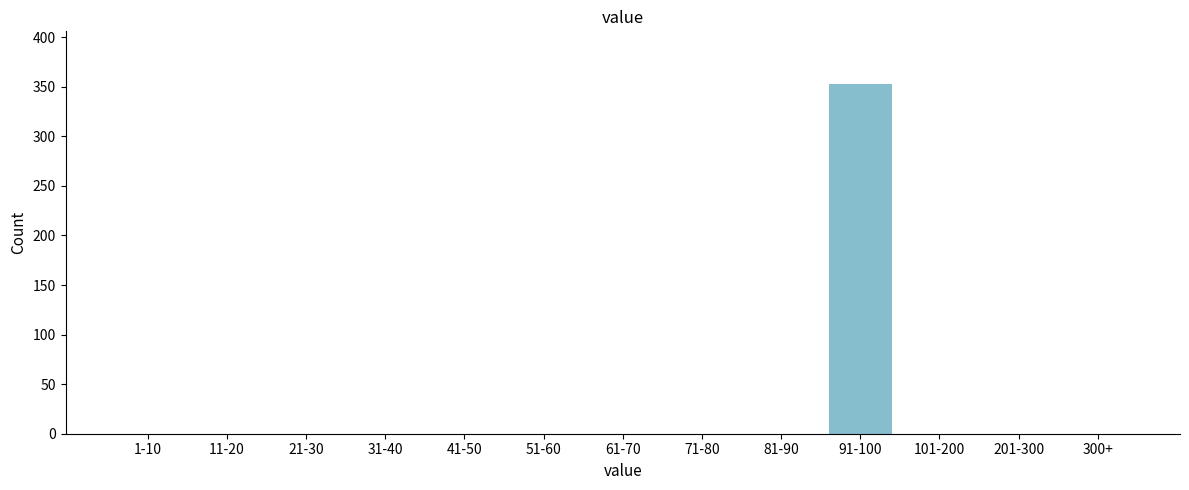

Reading left to right, extract all data points from this chart.

1-10=0	11-20=0	21-30=0	31-40=0	41-50=0	51-60=0	61-70=0	71-80=0	81-90=0	91-100=353	101-200=0	201-300=0	300+=0